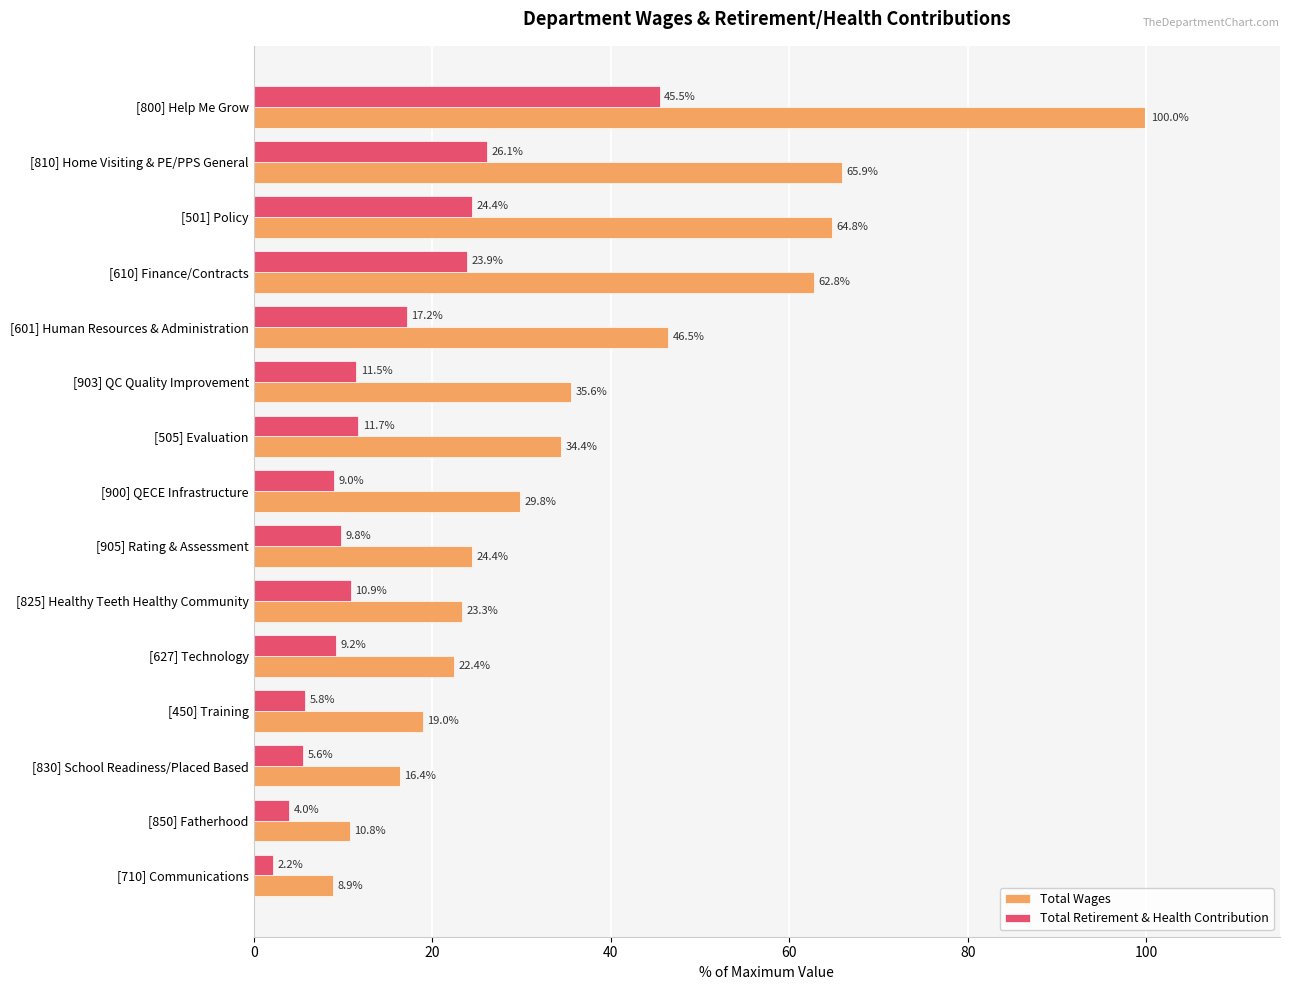

How many values in the Total Retirement & Health Contribution series are below 10?

7